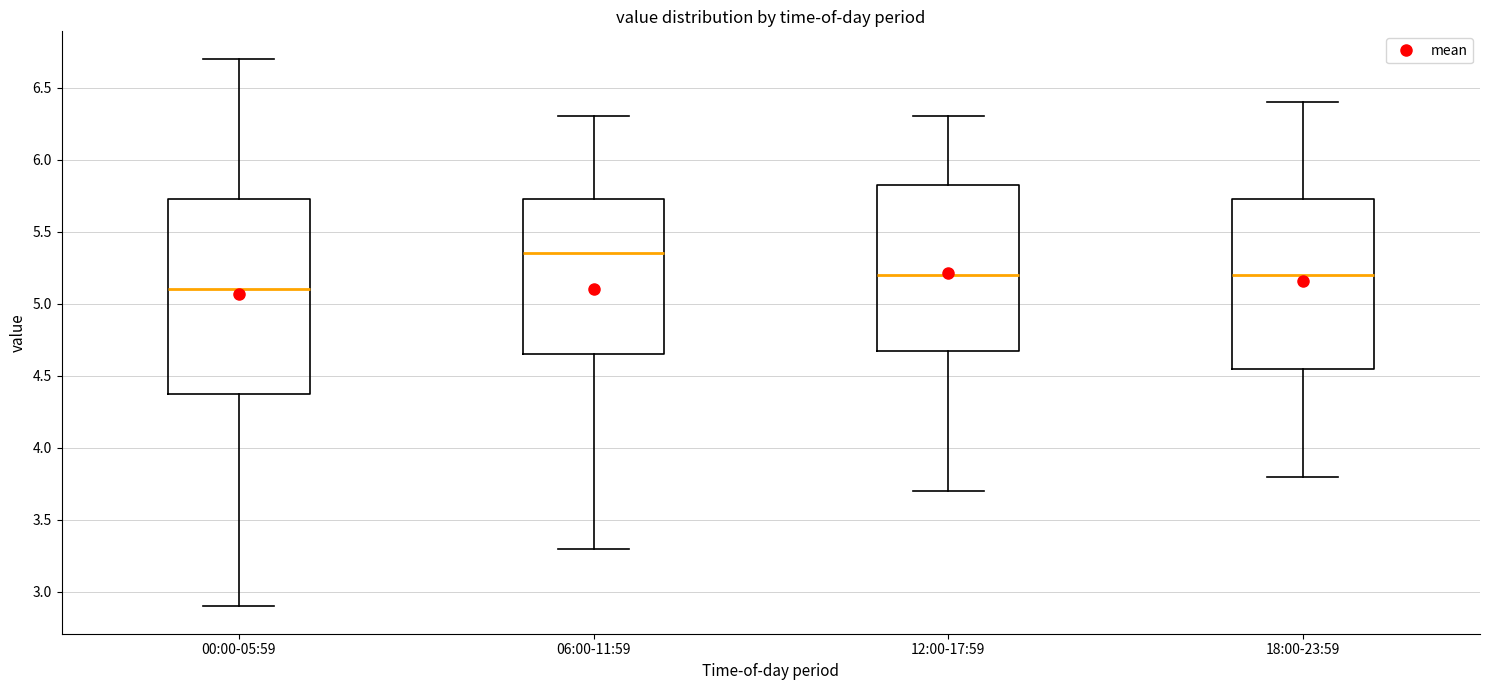

Which box's median line is the highest?

06:00-11:59